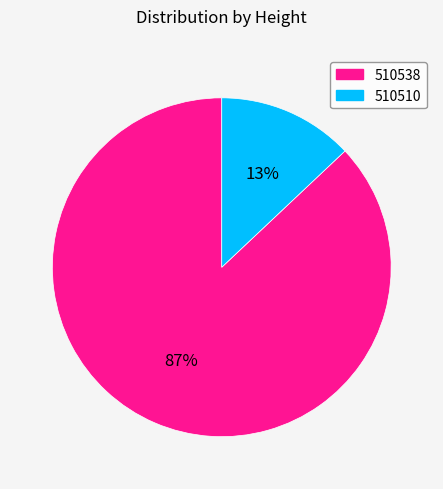

To the nearest percent, what percentage of the pie is 510510?

13%